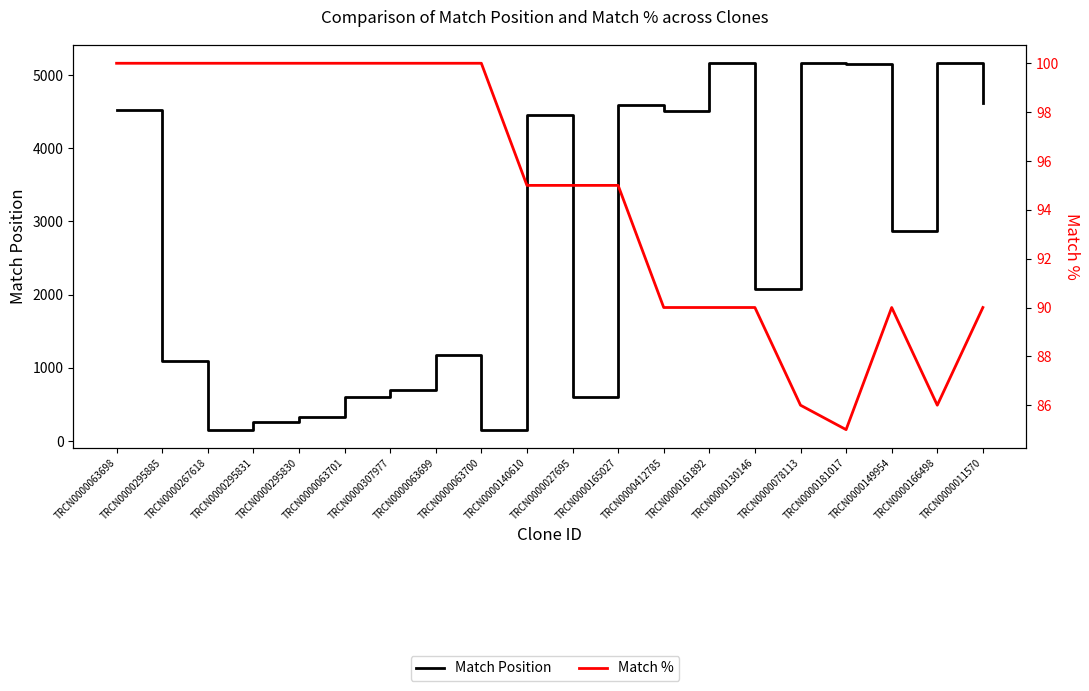

Which series has the largest total across all categories?

Match Position